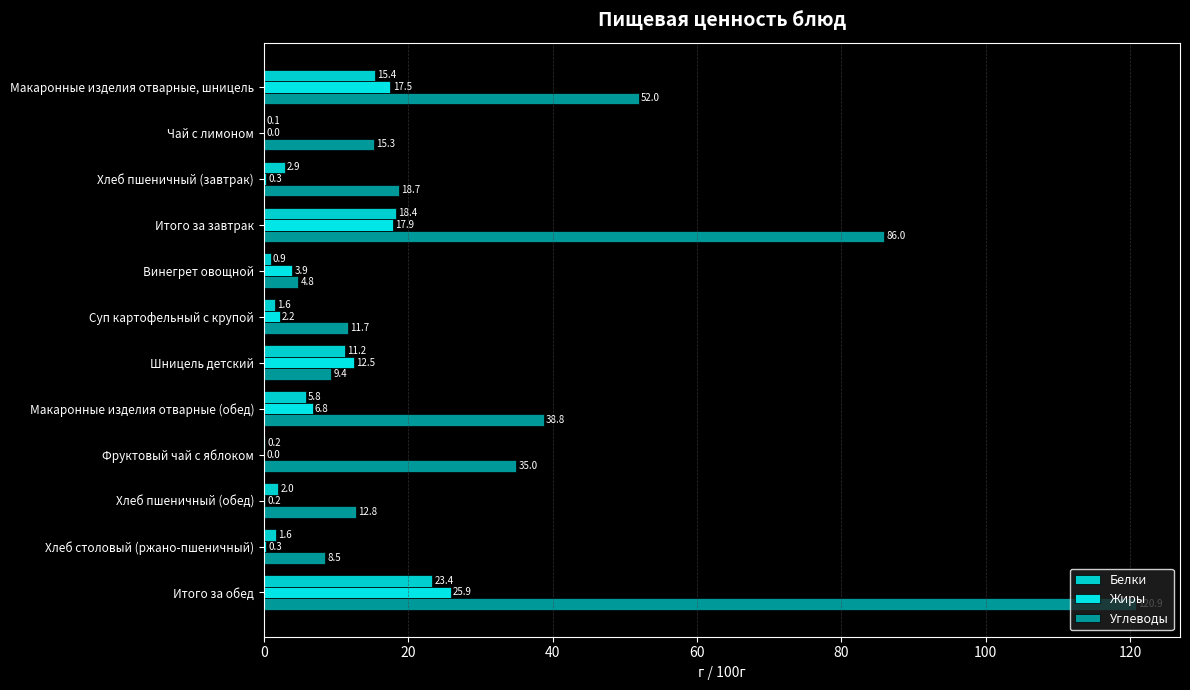

How many data points in Углеводы are above 18?

6